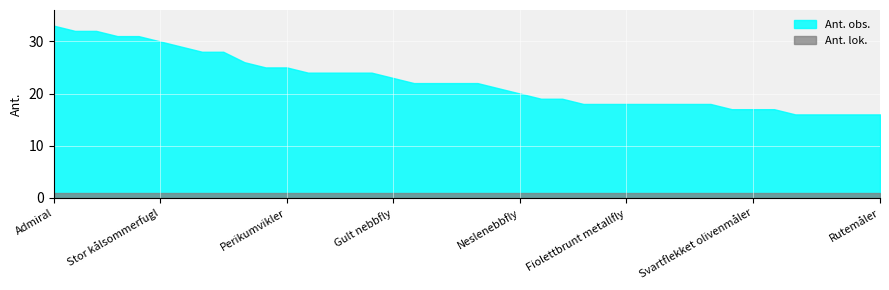

True or false: Ant. obs. has more than 1 points higher than both neighbors.

False